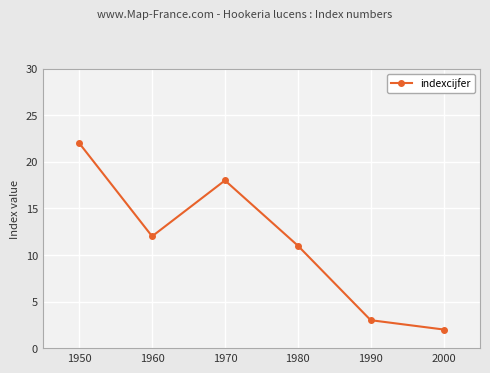

What is the change in value from 1970 to 2000?

-16